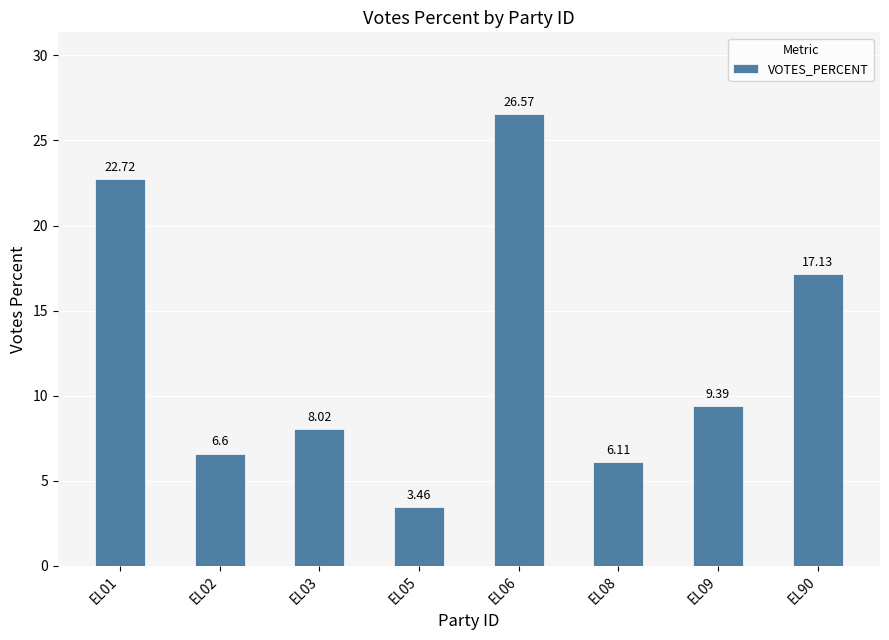

Where does the data first go above 9?

EL01